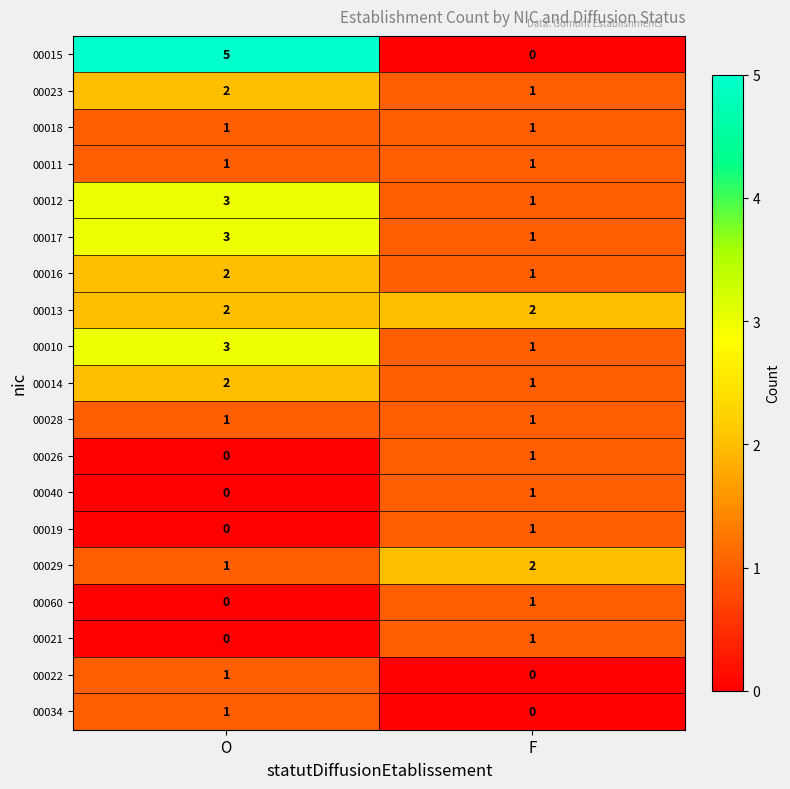

At which label is 00014 closest to 1?

F